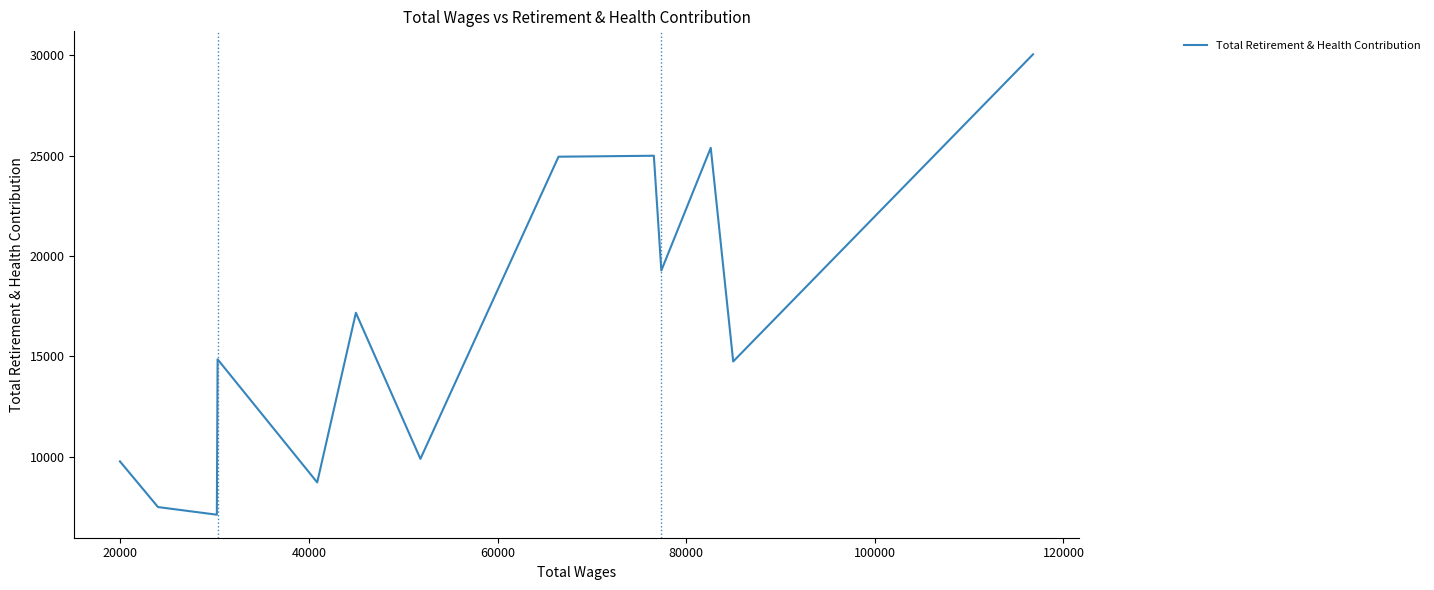

True or false: the data shows 7007 at 0.

False